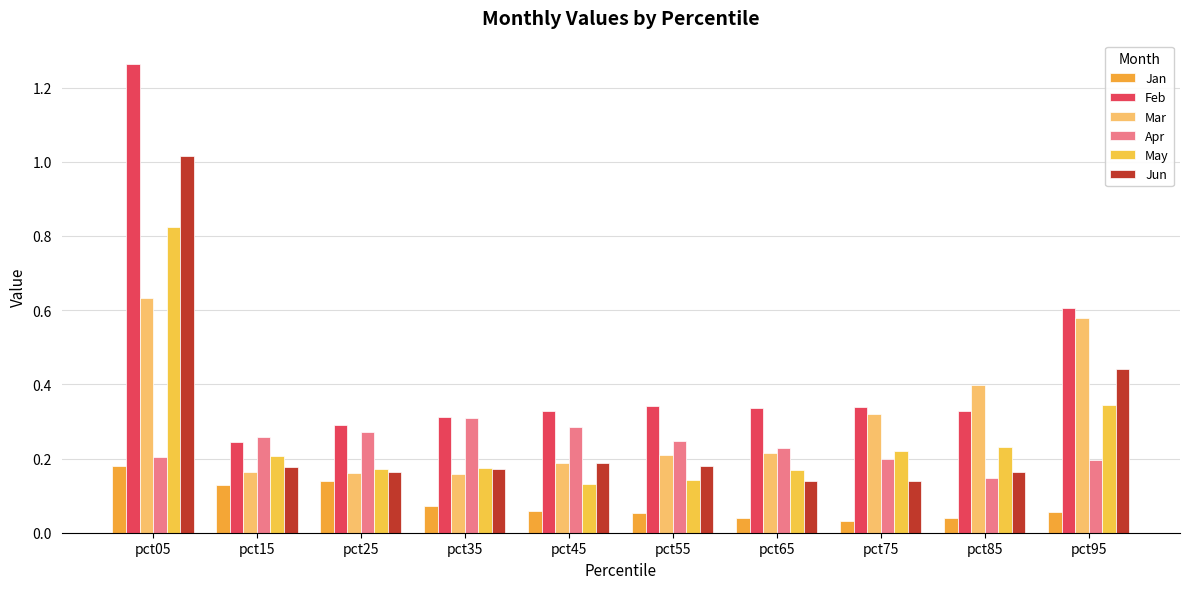

Which label corresponds to the smallest value in the chart?

pct75